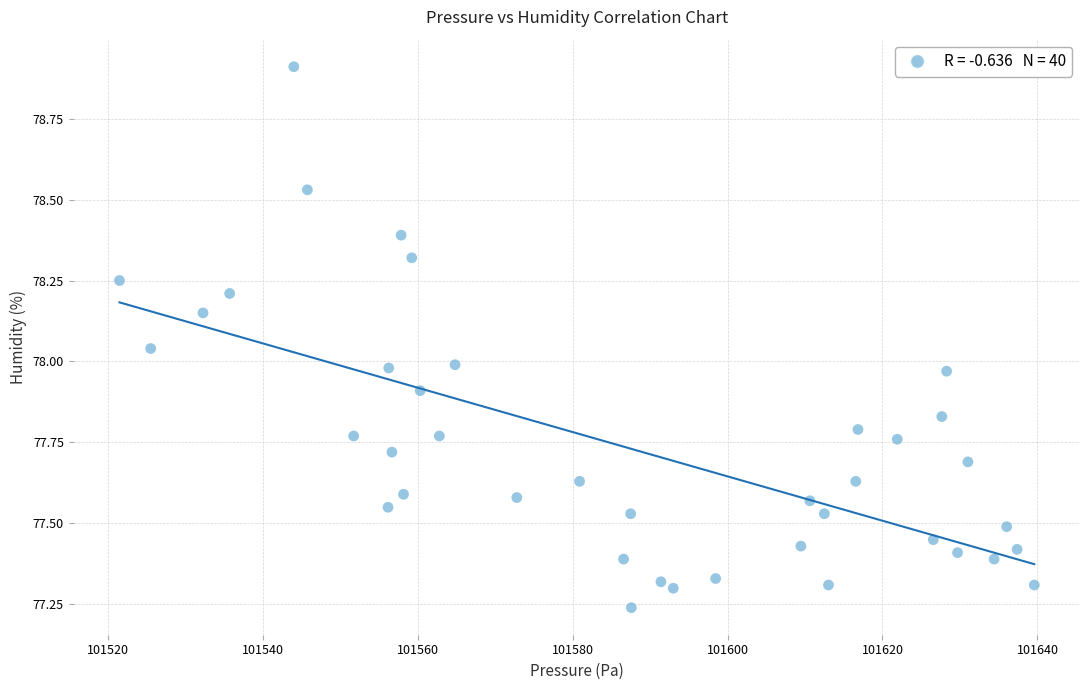

What is the range of X values (max minus min)?

118.1